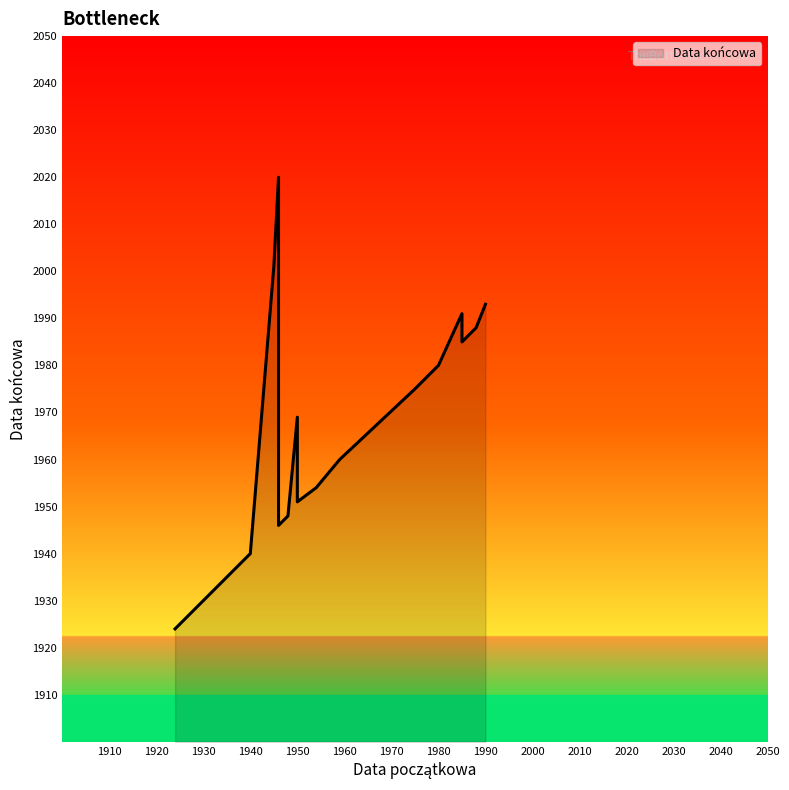

Rank the categories by value from highest to lowest.

1946, 1945, 1990, 1985, 1988, 1987, 1985, 1980, 1979, 1977, 1975, 1950, 1959, 1954, 1950, 1948, 1946, 1940, 1929, 1924